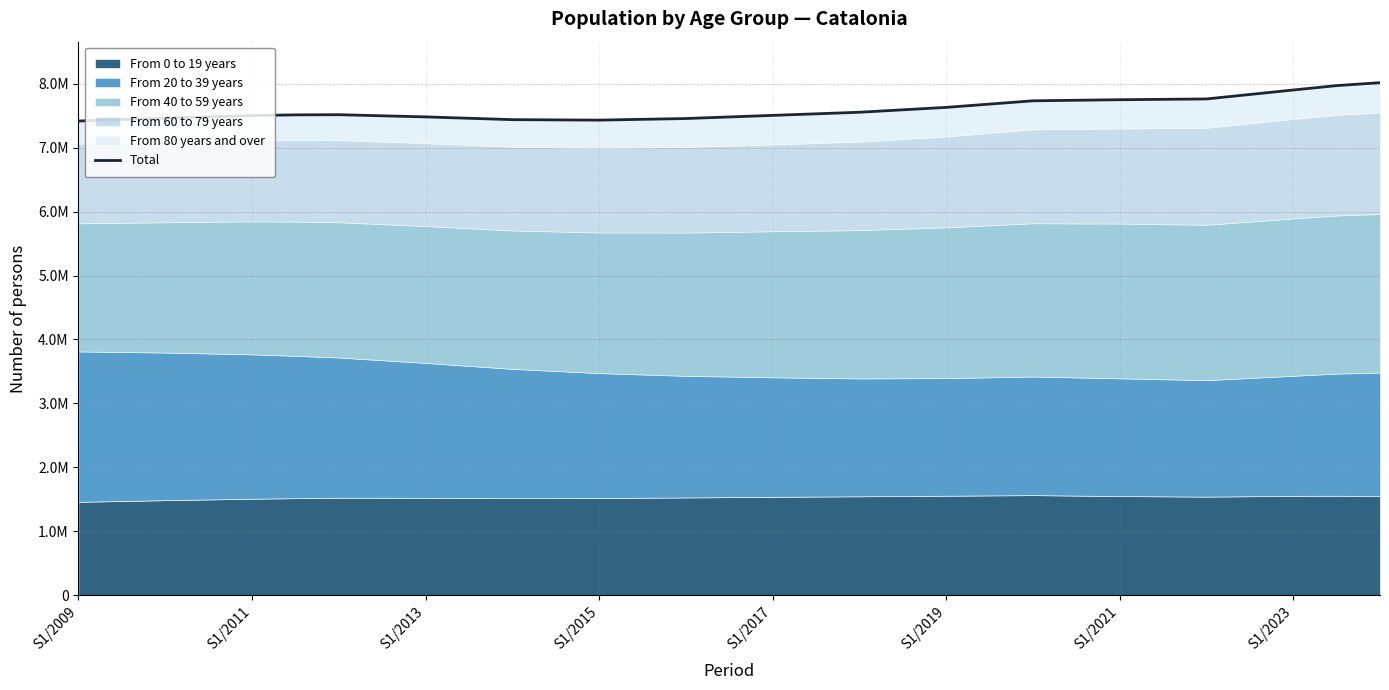

What is the change in value from S1/2013 to 20?

+167845